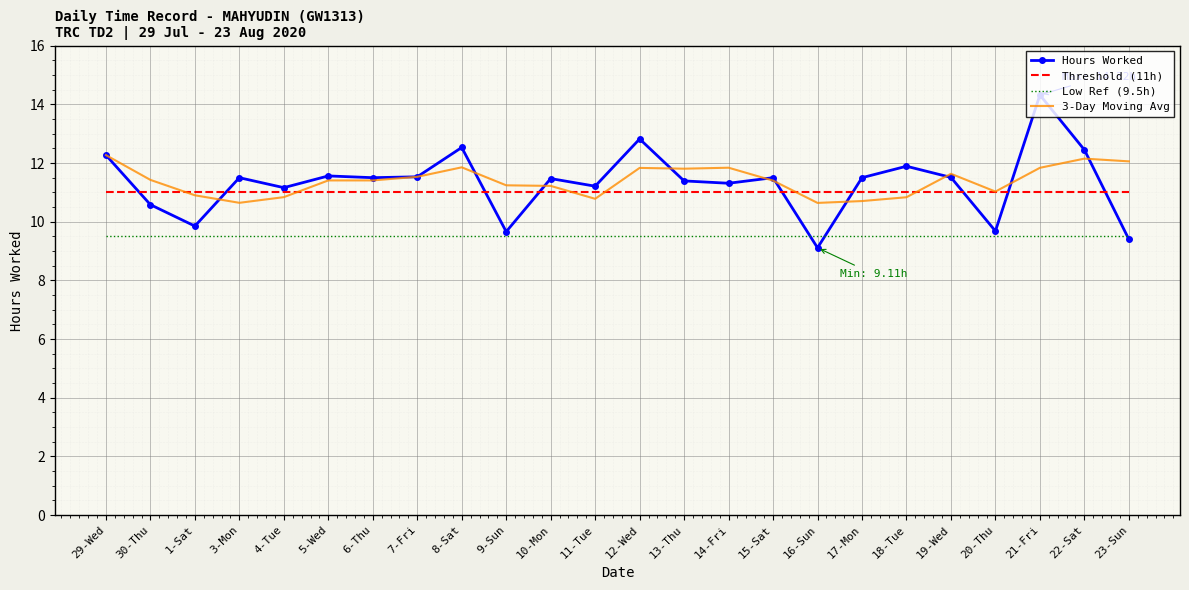

At which category is the sum across all series the highest?

21-Fri